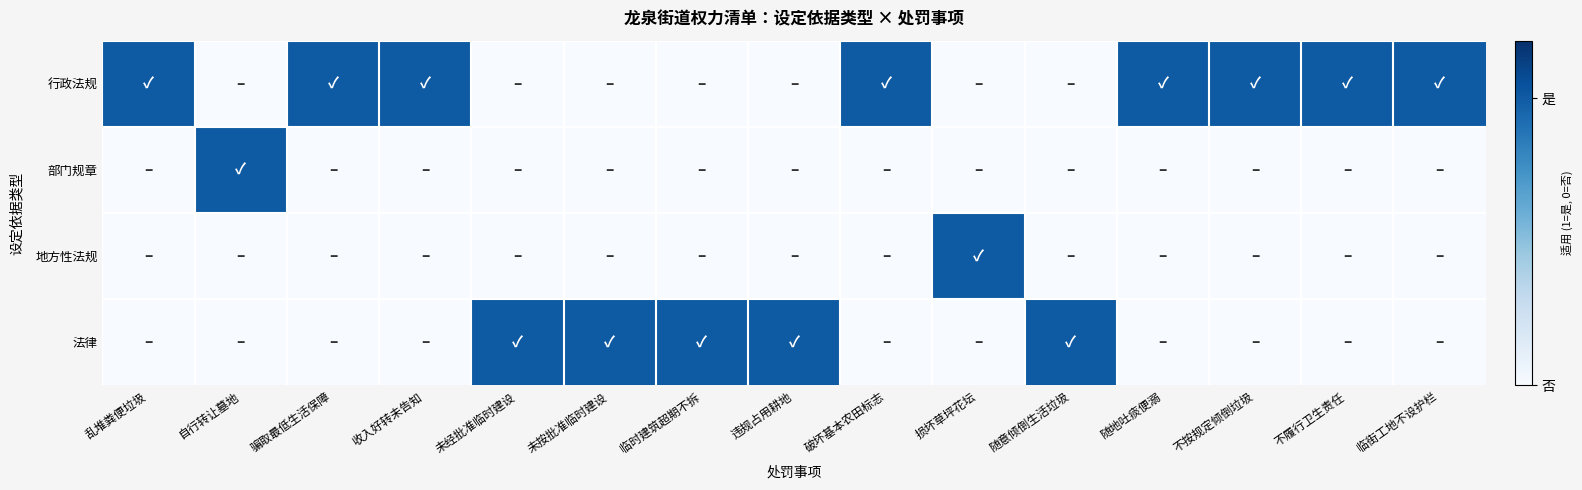

How many series are shown in this chart?

4